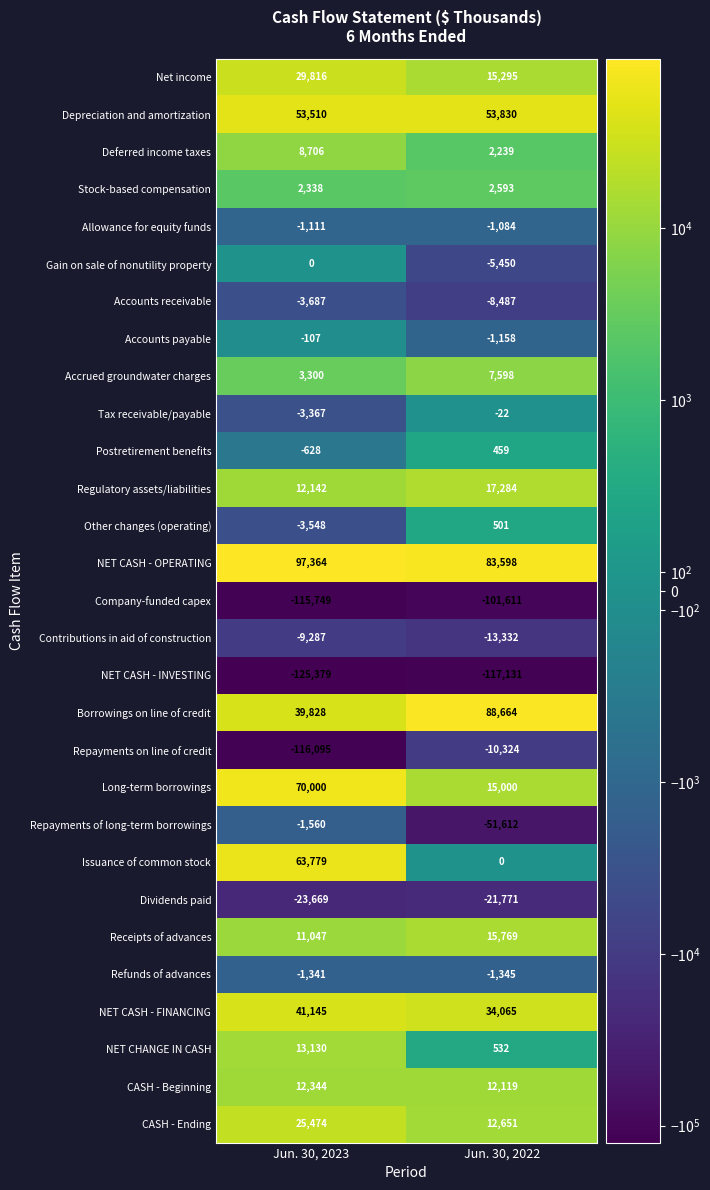

What is the minimum value shown in the chart?

-125379